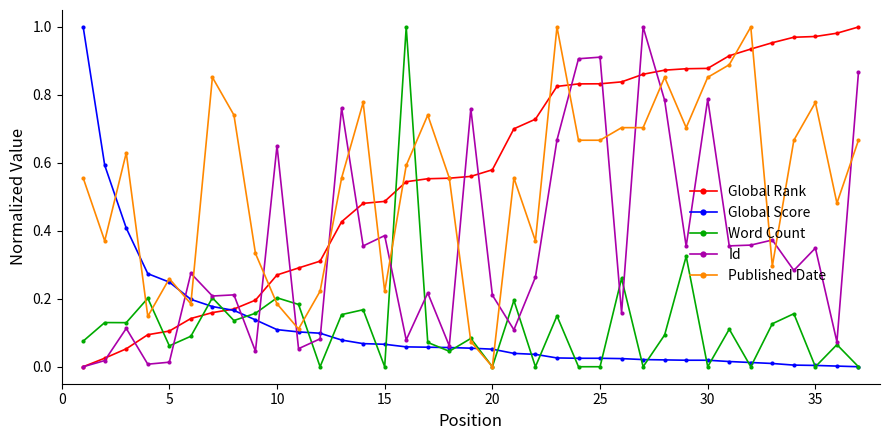

True or false: Word Count has more than 1 interior local peaks.

True